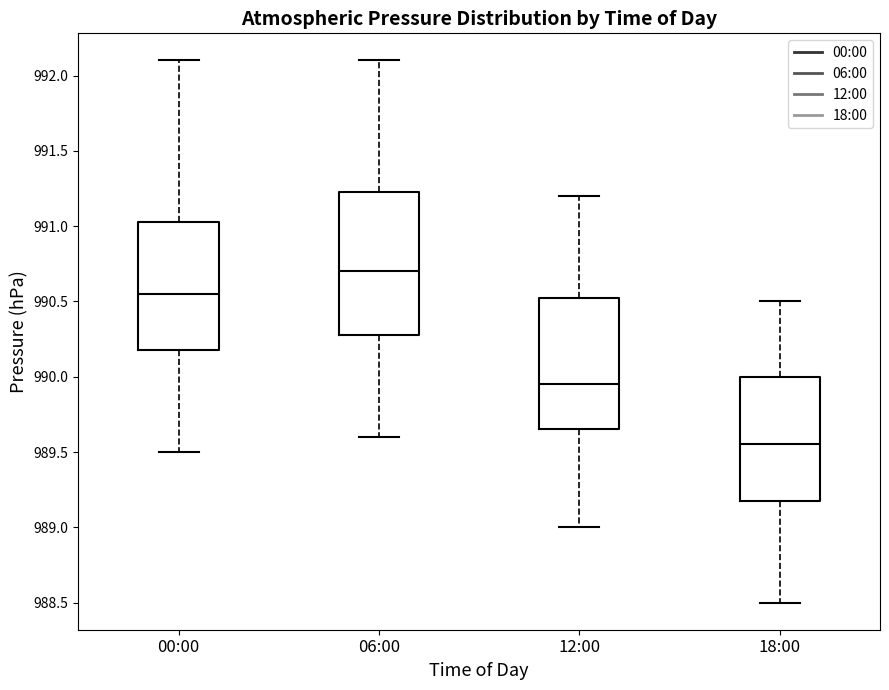

Reading left to right, transcribe this box plot: for each box, give where its median line is, the range the box spans, and where its two whiskers end, as read against the y-axis. The values are not printed on the chart, so give them approximately, as read against the axis.

00:00: median 990.55, box 990.20 to 991.05, whiskers 989.50 to 992.10
06:00: median 990.70, box 990.30 to 991.25, whiskers 989.60 to 992.10
12:00: median 989.95, box 989.65 to 990.55, whiskers 989.00 to 991.20
18:00: median 989.55, box 989.20 to 990.00, whiskers 988.50 to 990.50